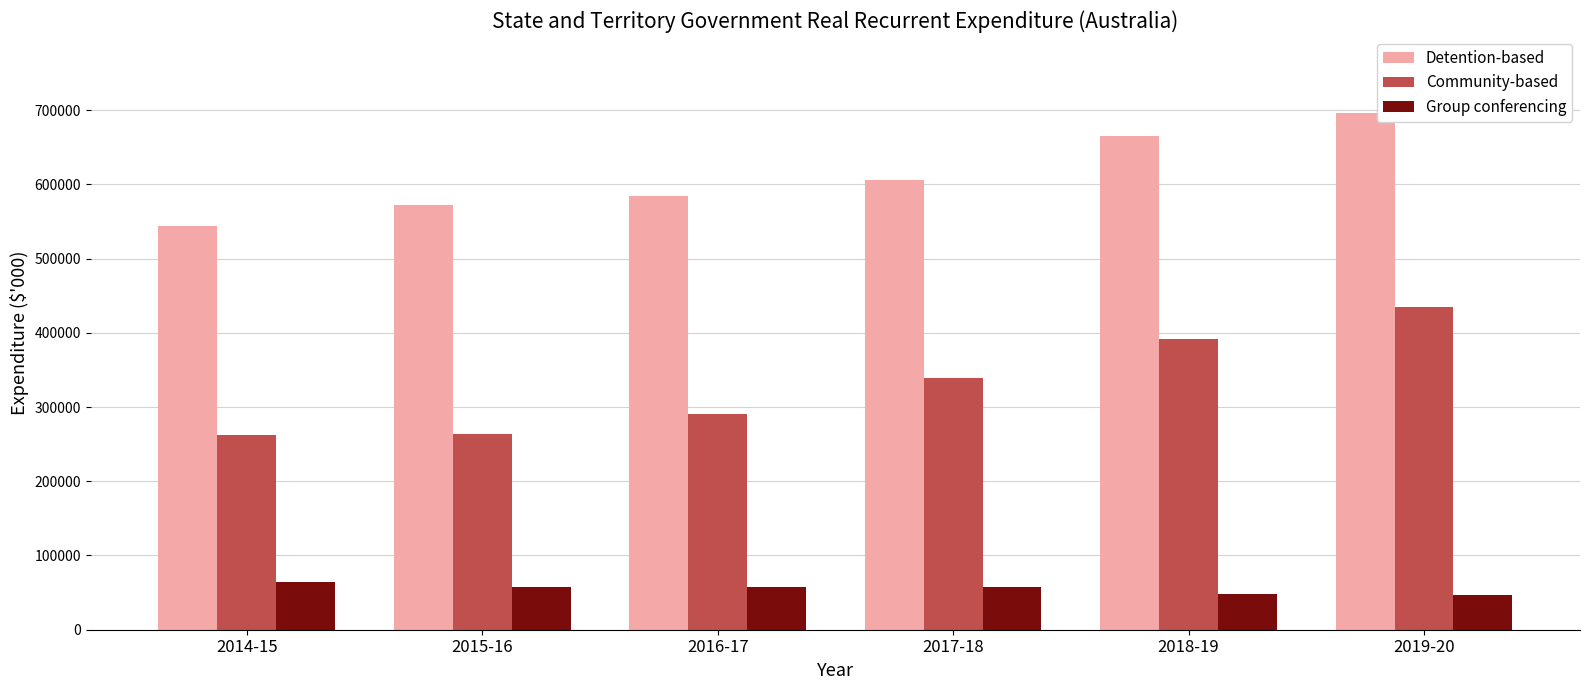

What is the total value across all series at 2019-20?

1177317